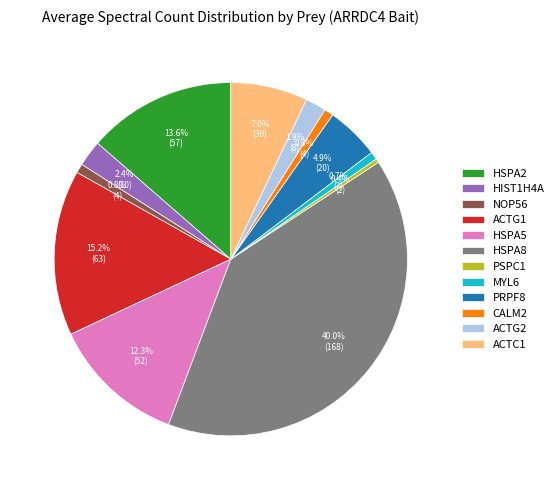

To the nearest percent, what is the average slice percentage?

8%